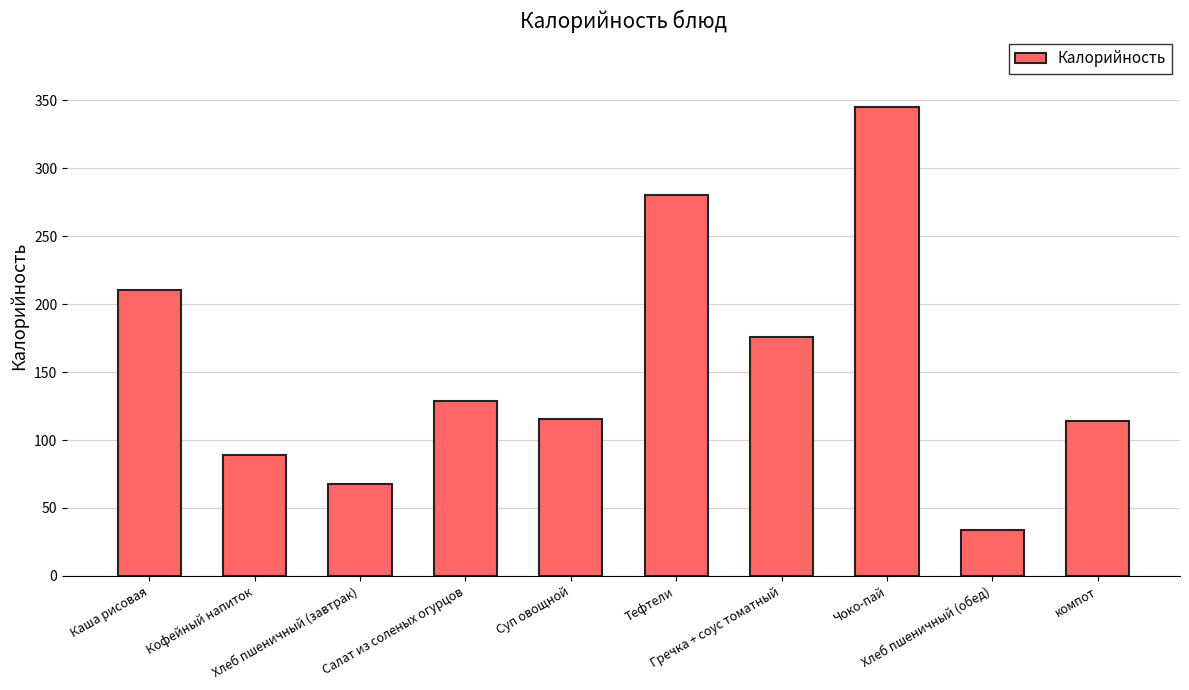

Count the number of categories in the chart.

10